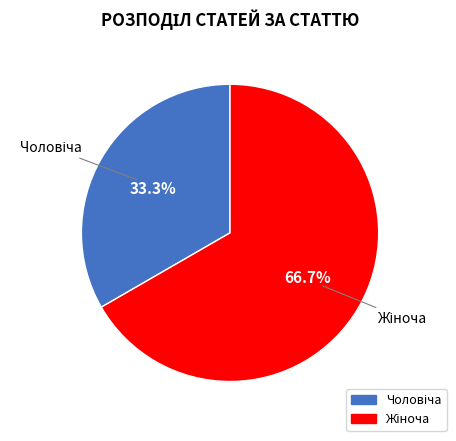

How many segments does this pie chart have?

2